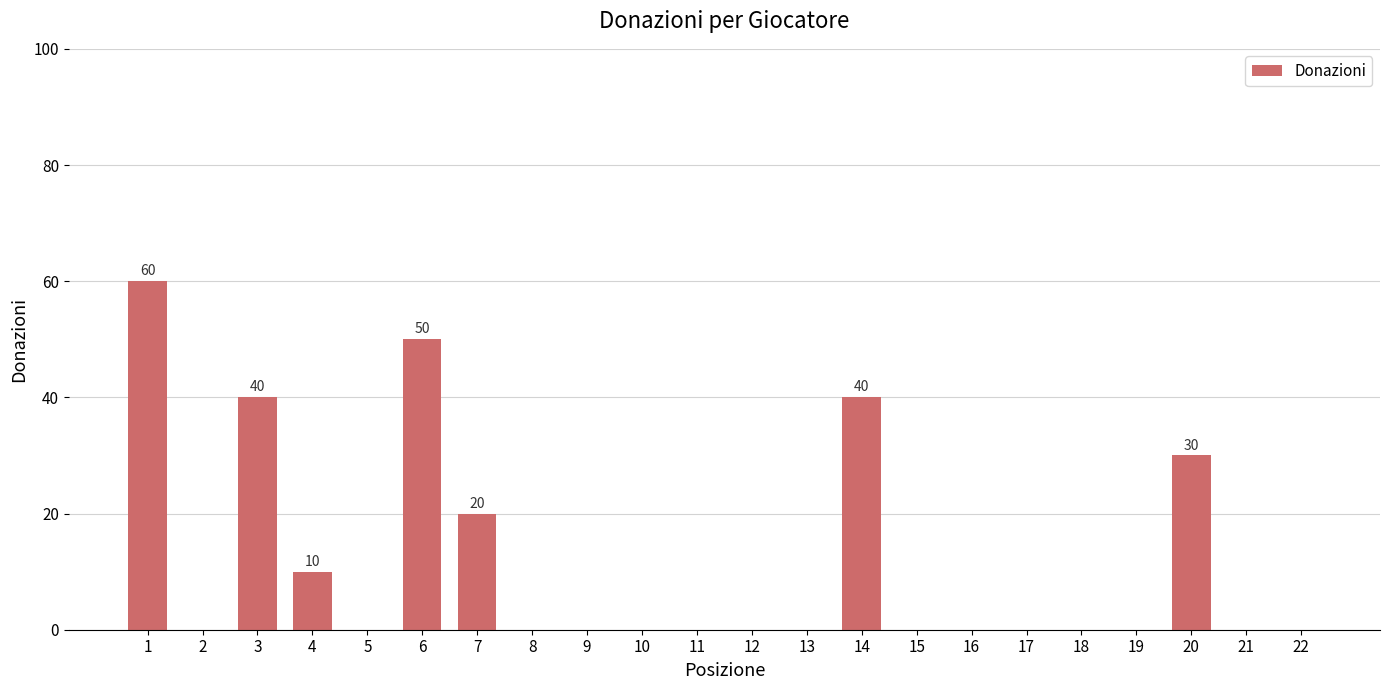

Is it true that the value at 2 is -41?

False